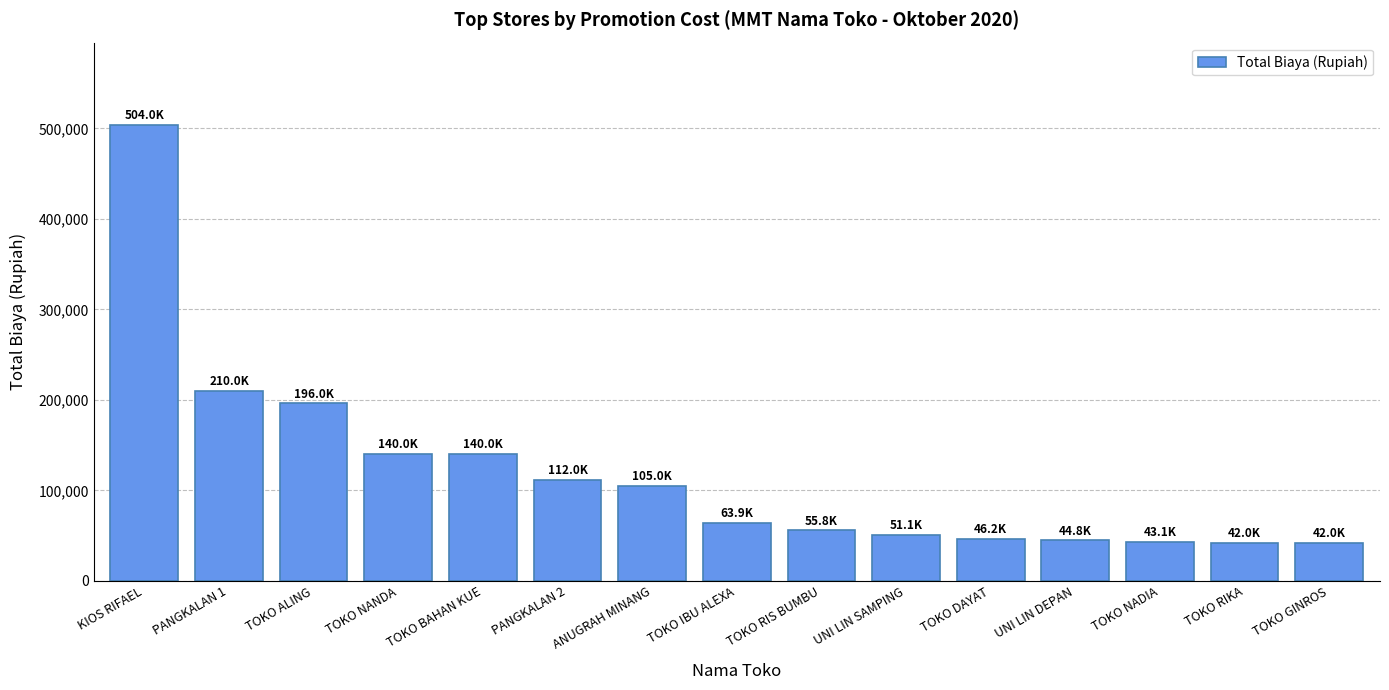

Are the bars horizontal?

No